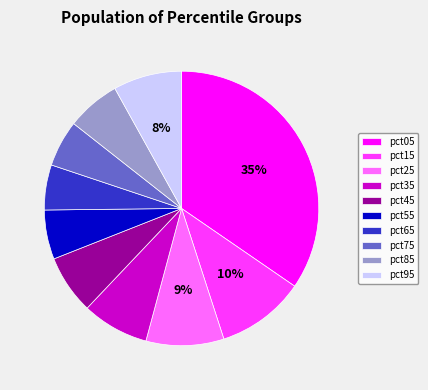

Does any single category account for the majority?

No